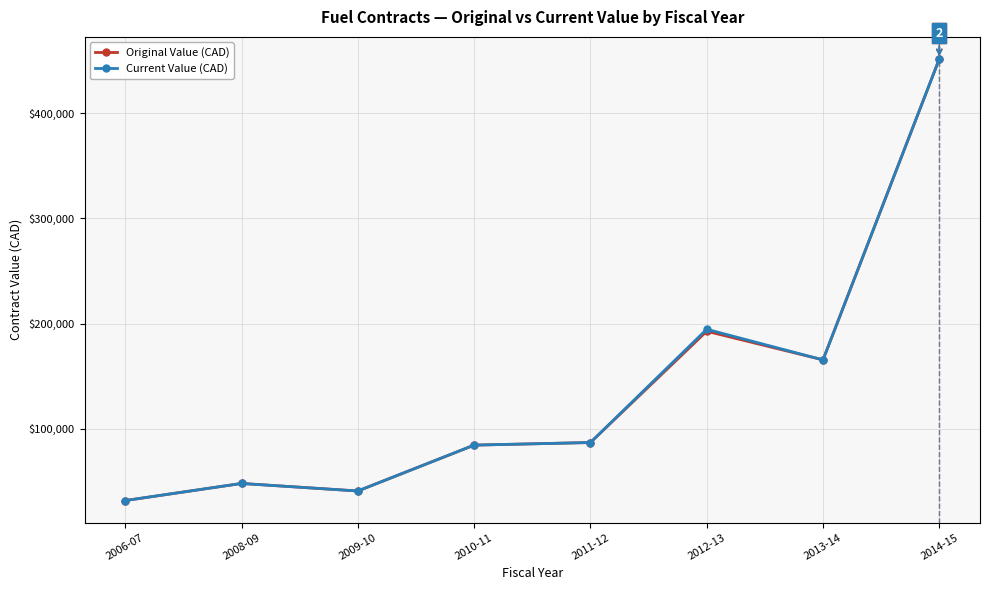

At how many categories does at least one series exceed 110085?

3